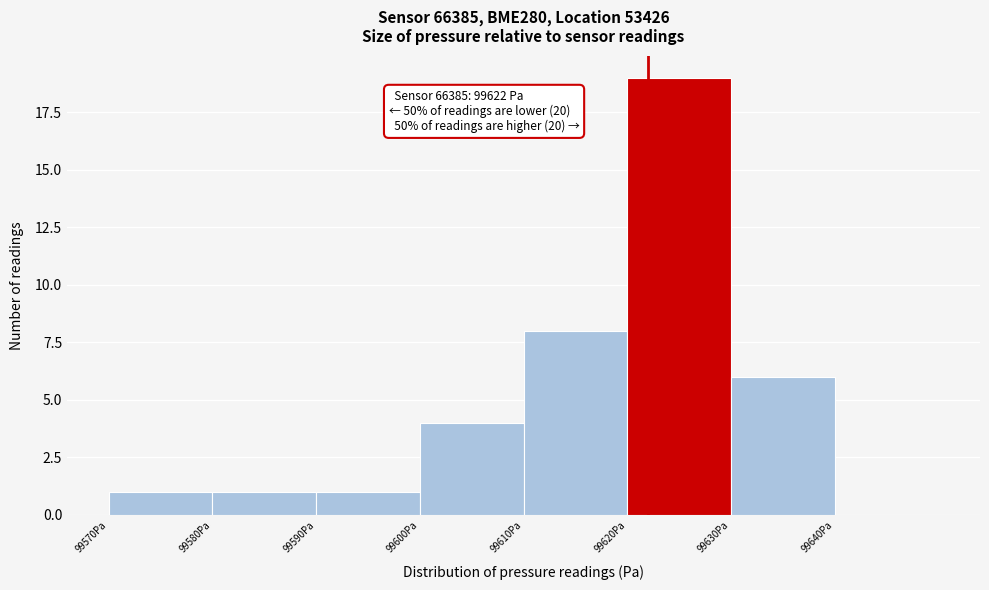

Over which range of the x-axis is the bar tallest?

99620 to 99630